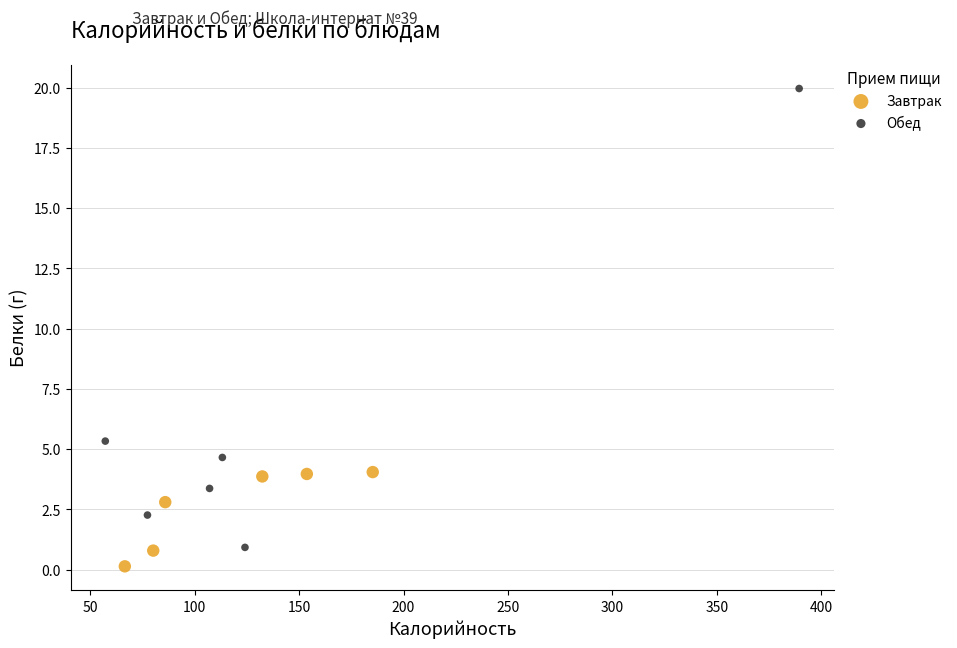

Which series has the widest spread of Y values?

Обед